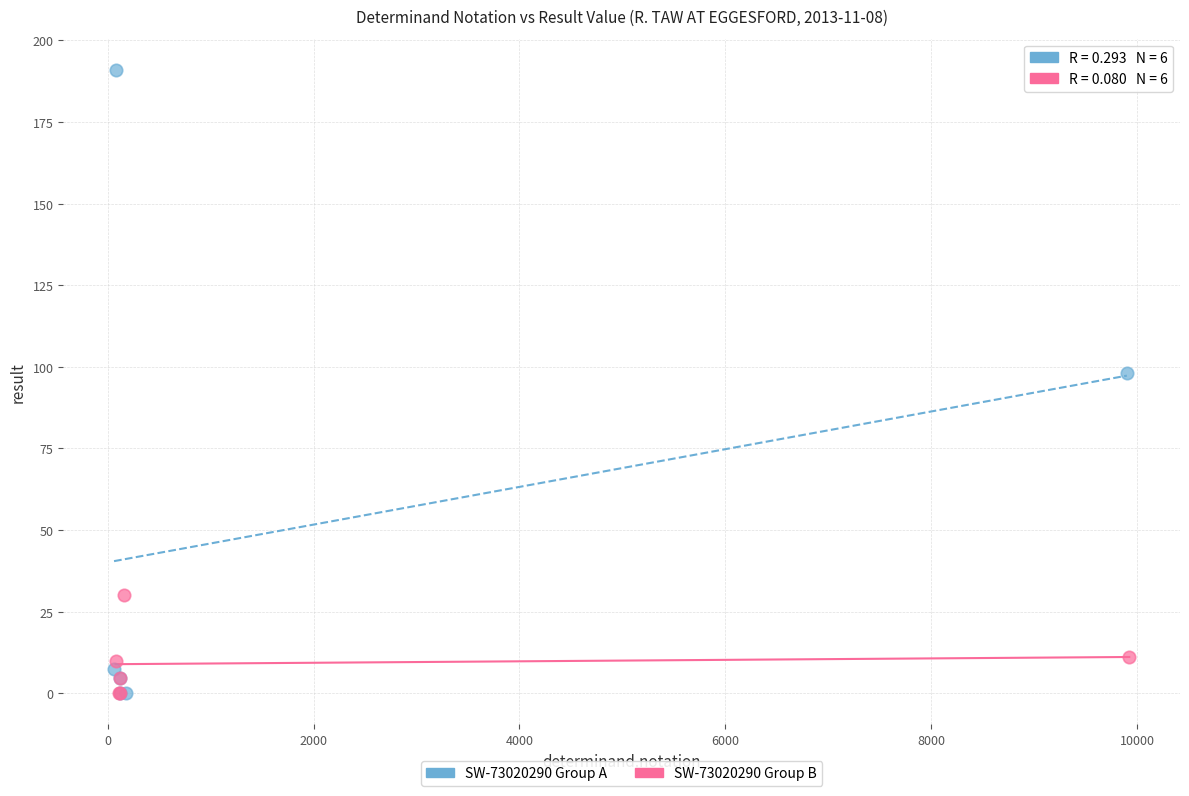

Which series reaches the maximum Y coordinate?

SW-73020290 Group A